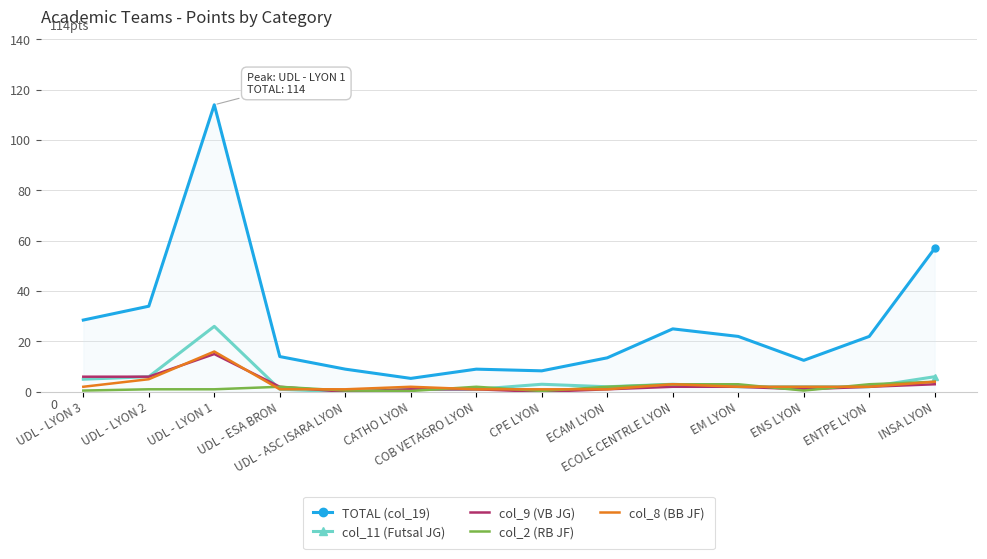

True or false: col_8 (BB JF) has a value of 2.0 at ENS LYON.

True